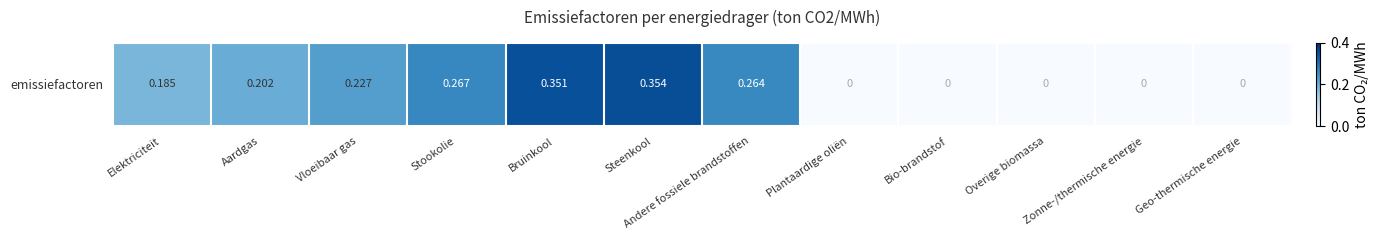

What is the maximum value shown in the chart?

0.4